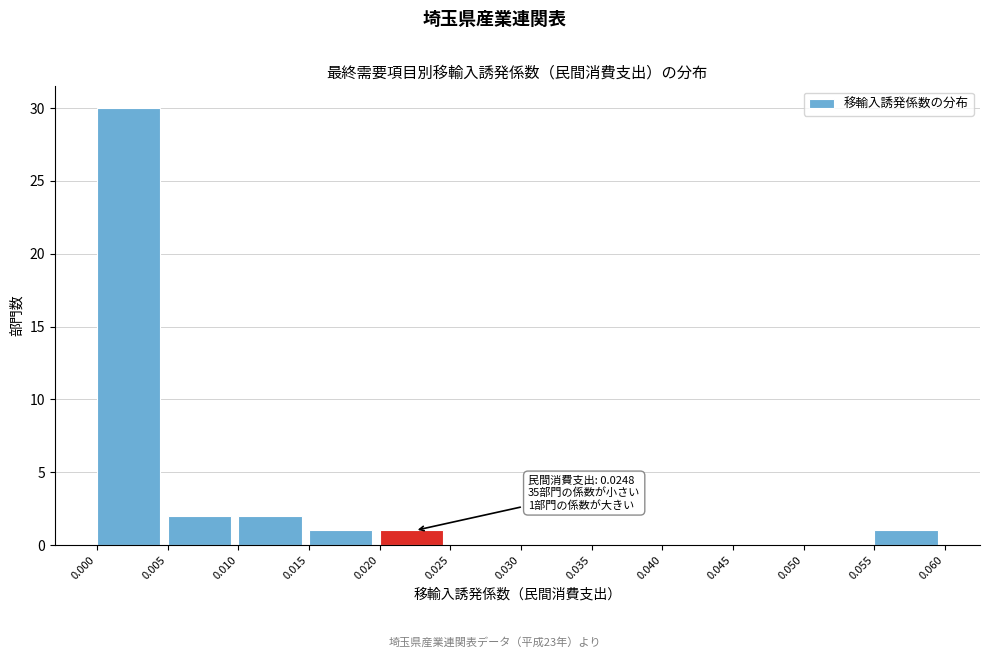

Over which range of the x-axis is the bar tallest?

0.000 to 0.005